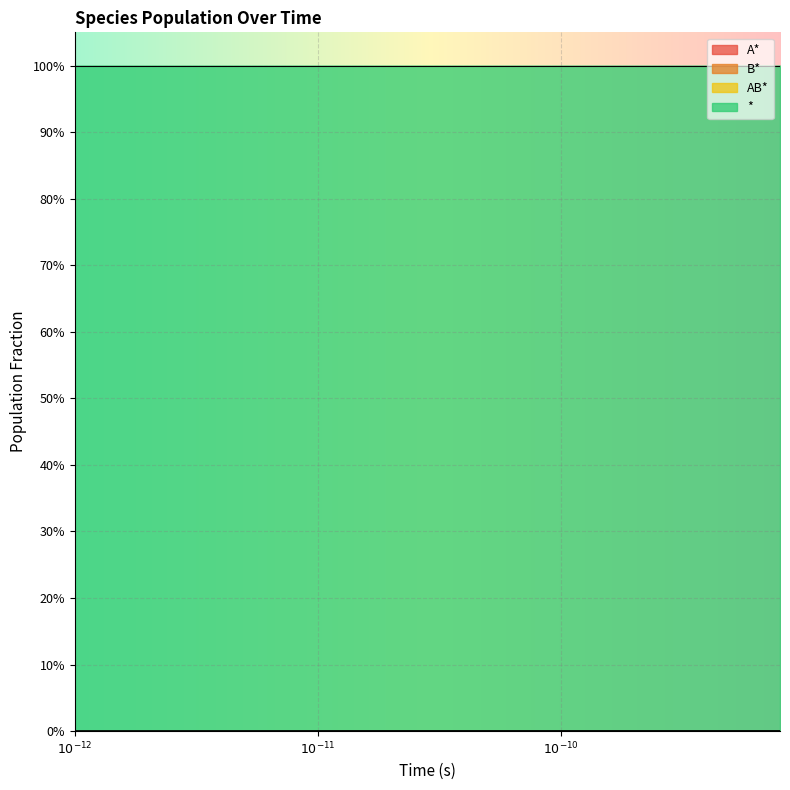

True or false: A* and B* cross at least once.

False